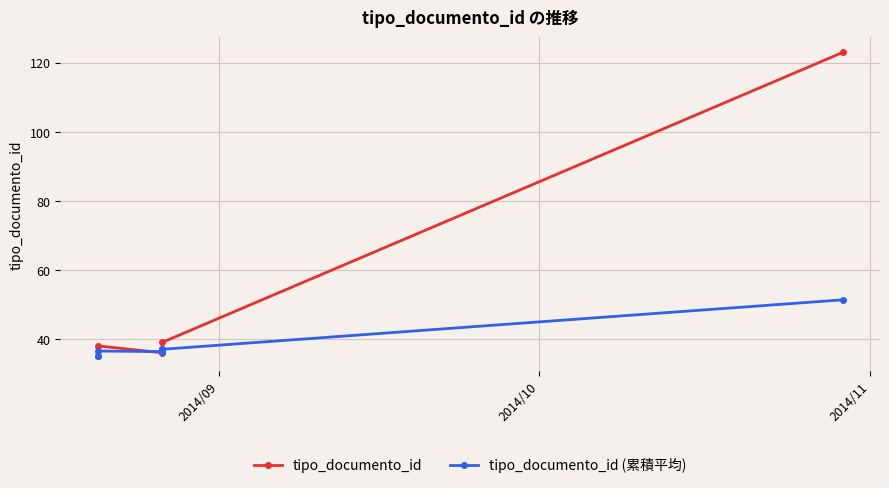

Read the tipo_documento_id (累積平均) value at 2014/09.

35.0